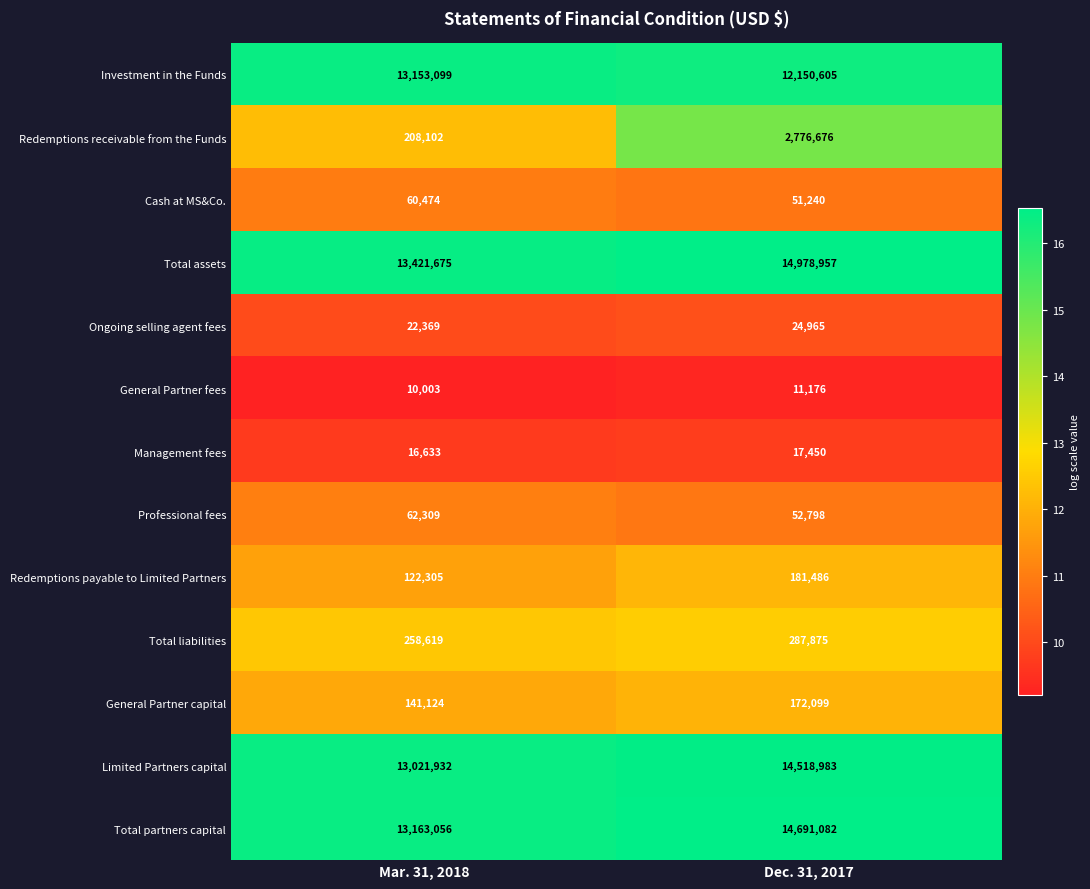

At which category is the sum across all series the highest?

Dec. 31, 2017